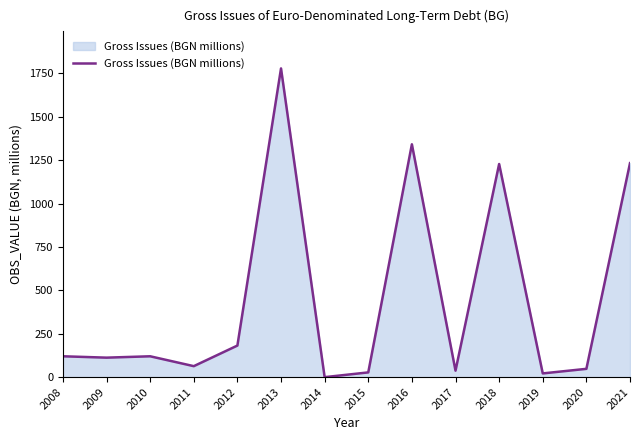

What is the change in value from 2010 to 2017?

-82.8